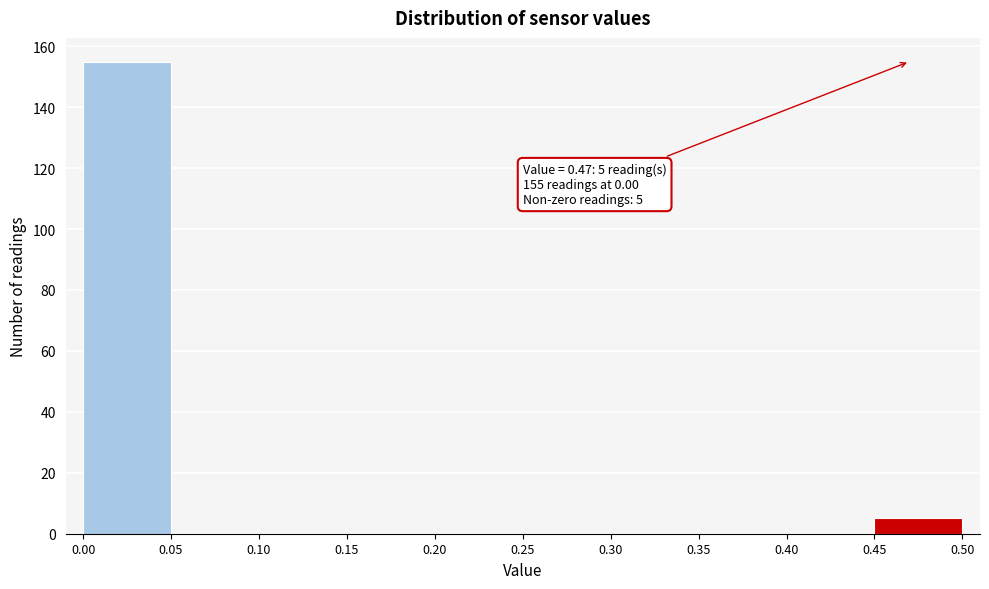

Over which range of the x-axis is the bar tallest?

0.00 to 0.05